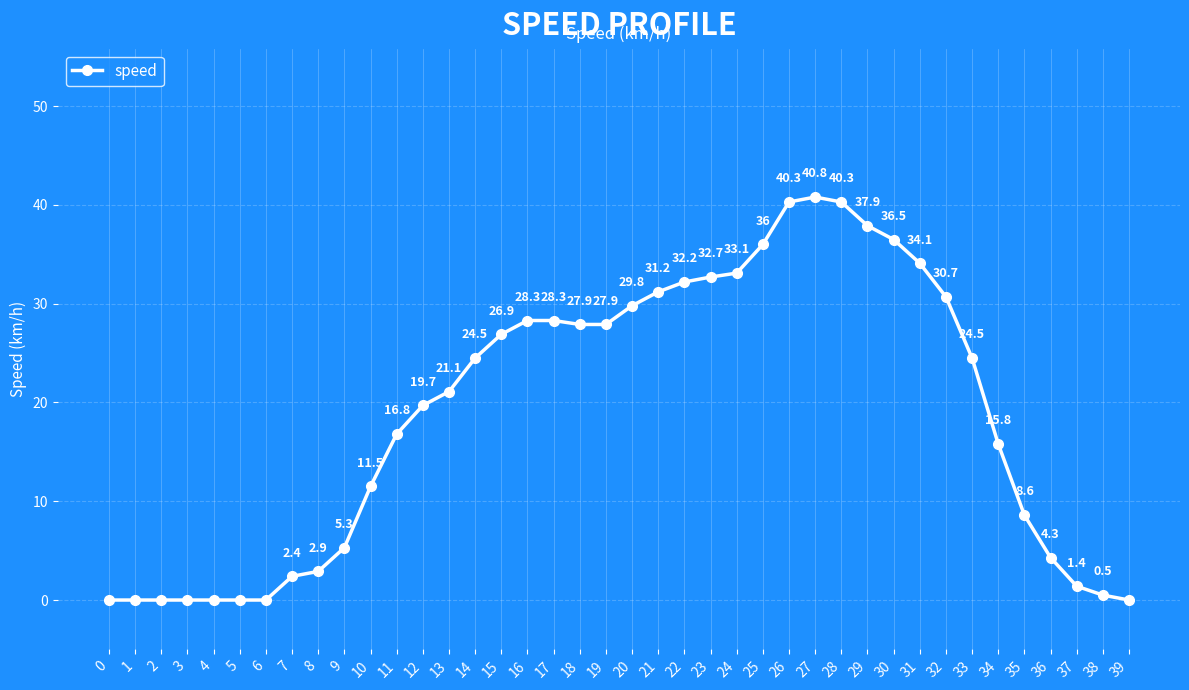

What is the sum of all values?

754.2